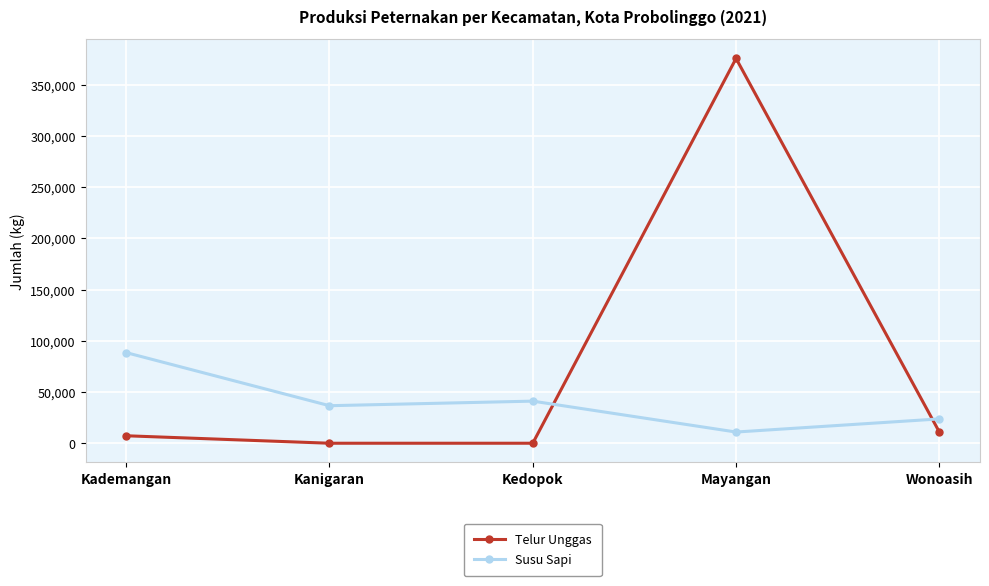

Reading left to right, list all the values displayed in this chart.

Telur Unggas: 7298	0	0	375883	10948
Susu Sapi: 88521	36660	41129	10942	23765